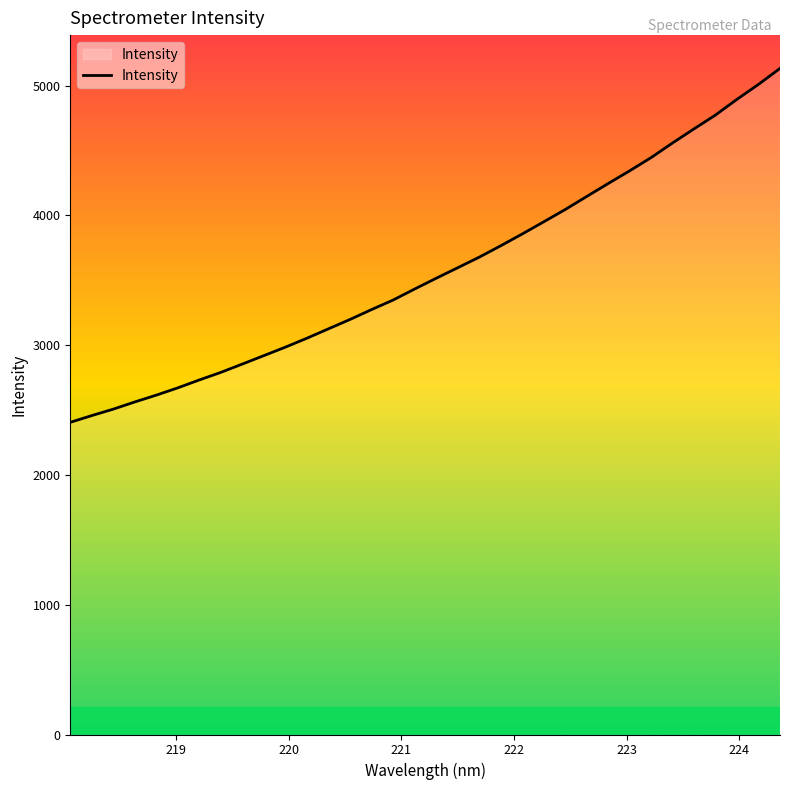

What is the greatest value displayed?

5131.8